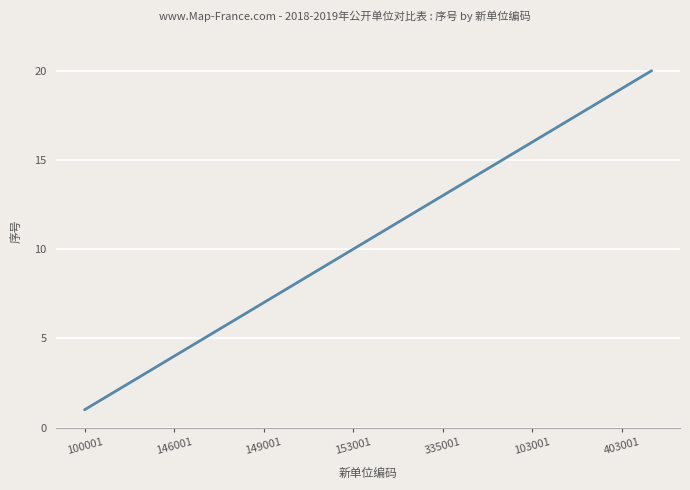

What is the maximum value shown in the chart?

20